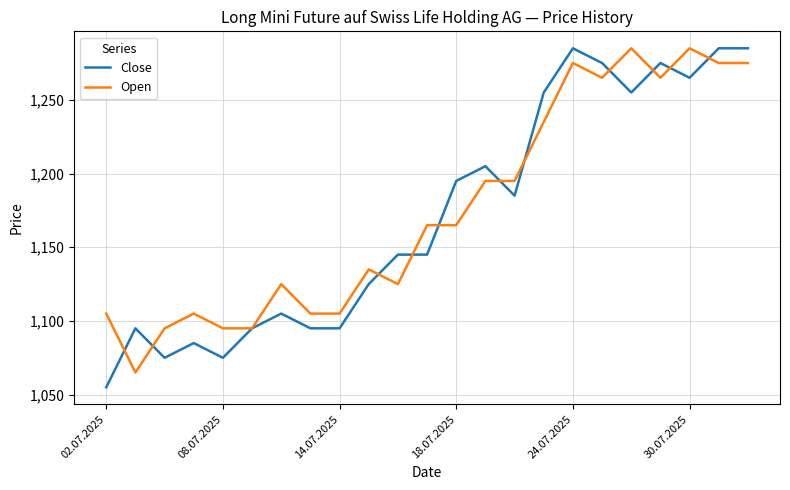

What is the lowest value of the Open series?

1065